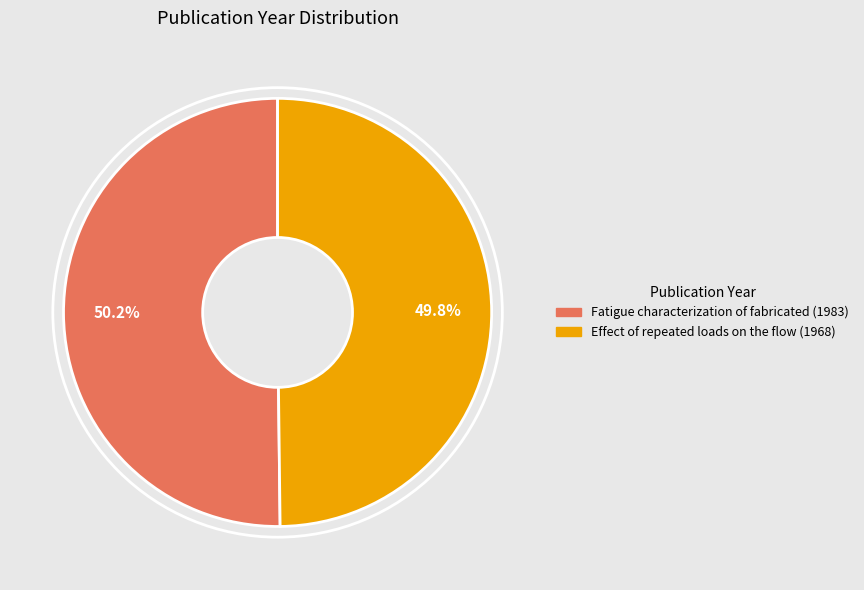

The Fatigue characterization of fabricated (1983) slice represents 50% of the pie. True or false?

True